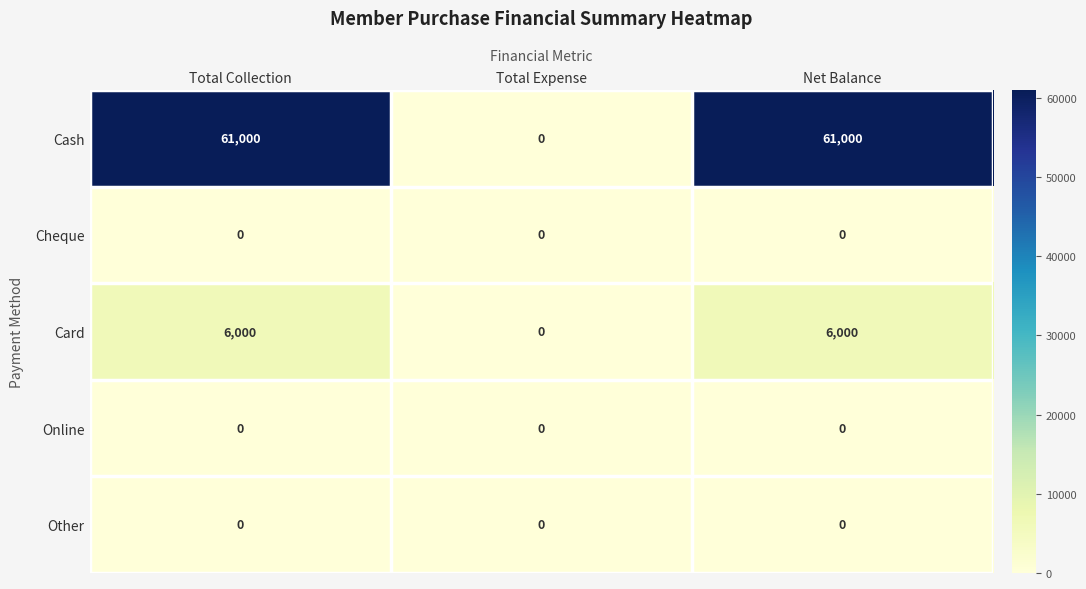

What is the average value of the Cash series?

40667